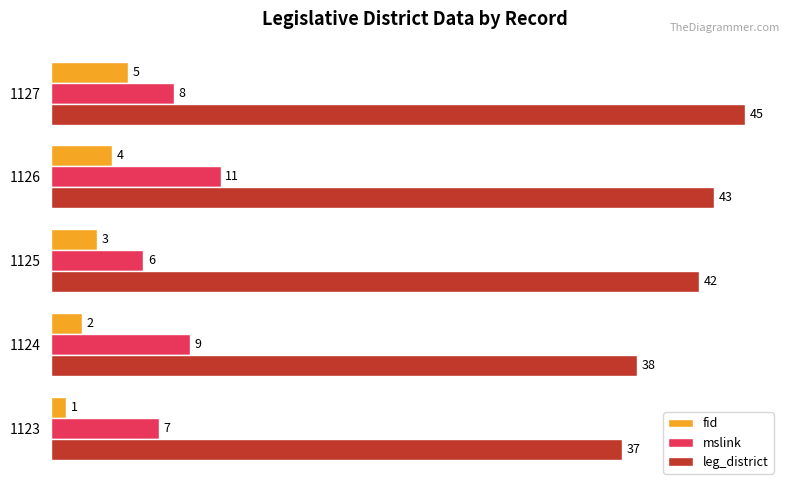

Rank the categories by mslink value from highest to lowest.

1126, 1124, 1127, 1123, 1125